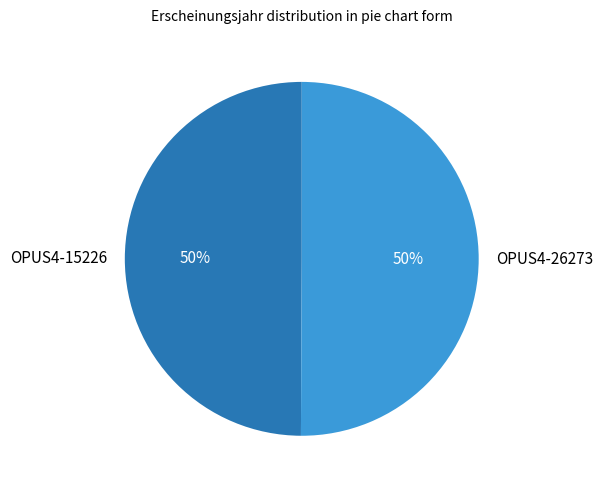

To the nearest percent, what is the average slice percentage?

50%